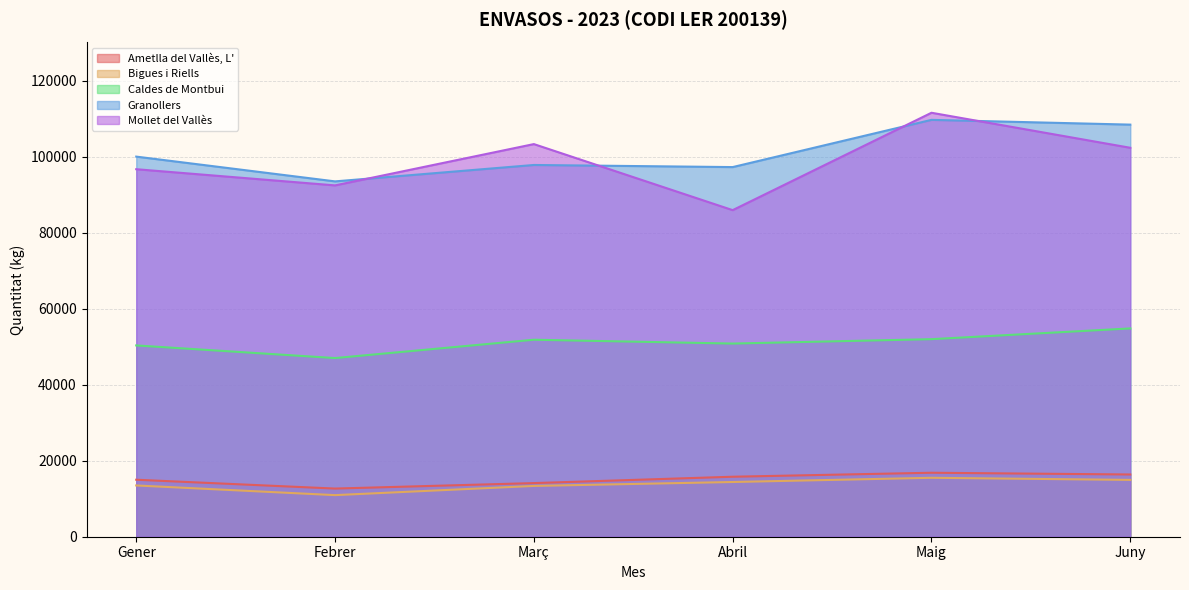

True or false: Granollers and Bigues i Riells cross at least once.

False